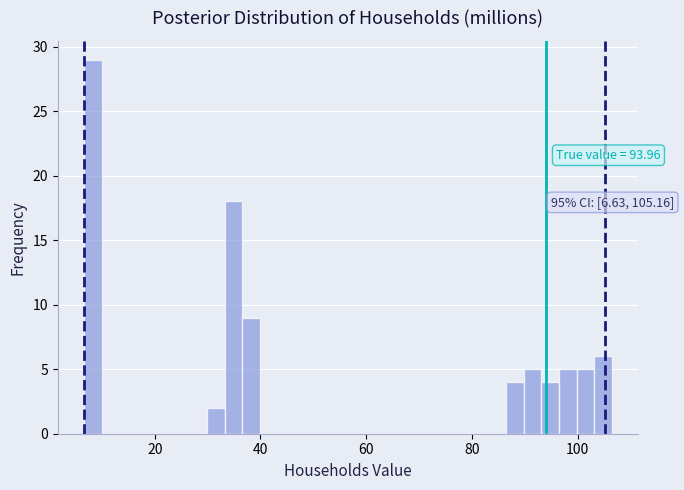

Read against the x-axis, roughly where is the centre of the tallest bar?

8